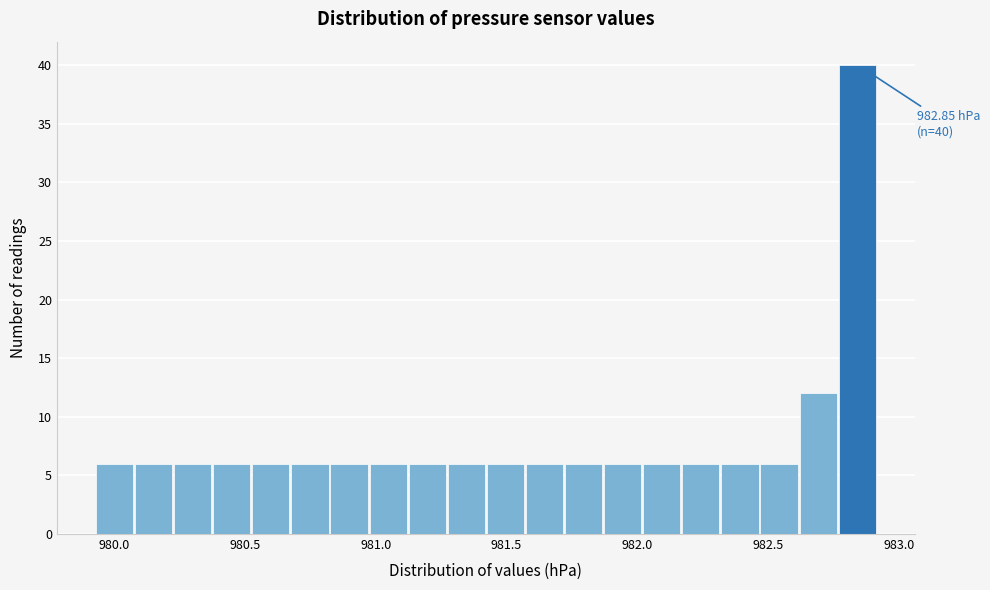

Around what value on the x-axis is the tallest bar? Give the approximate position of its centre, as read against the axis.

982.85